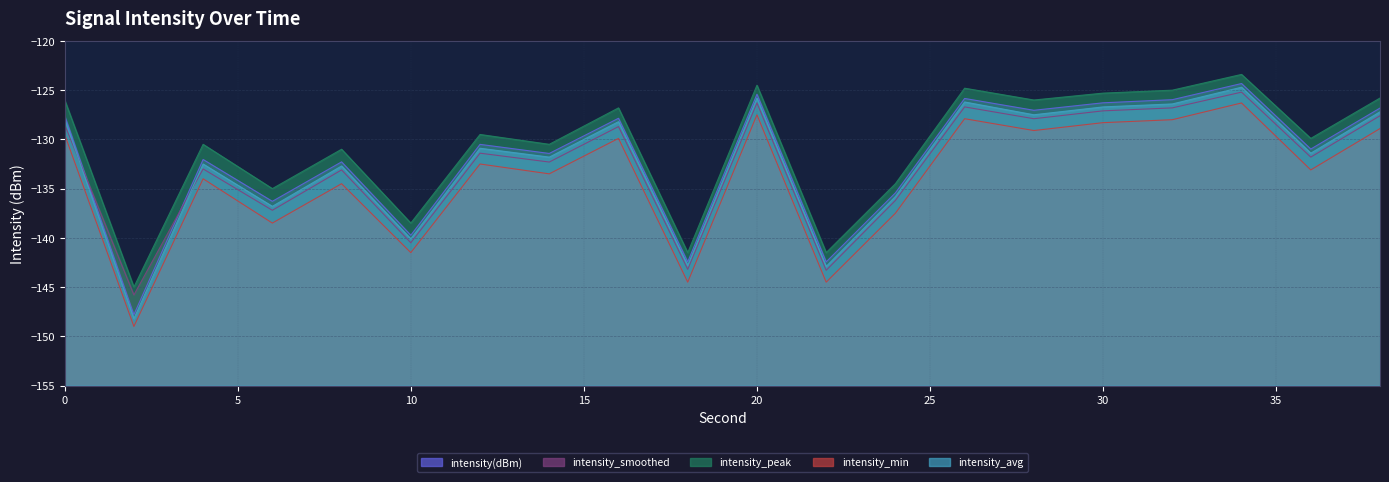

Which label corresponds to the smallest value in the chart?

2